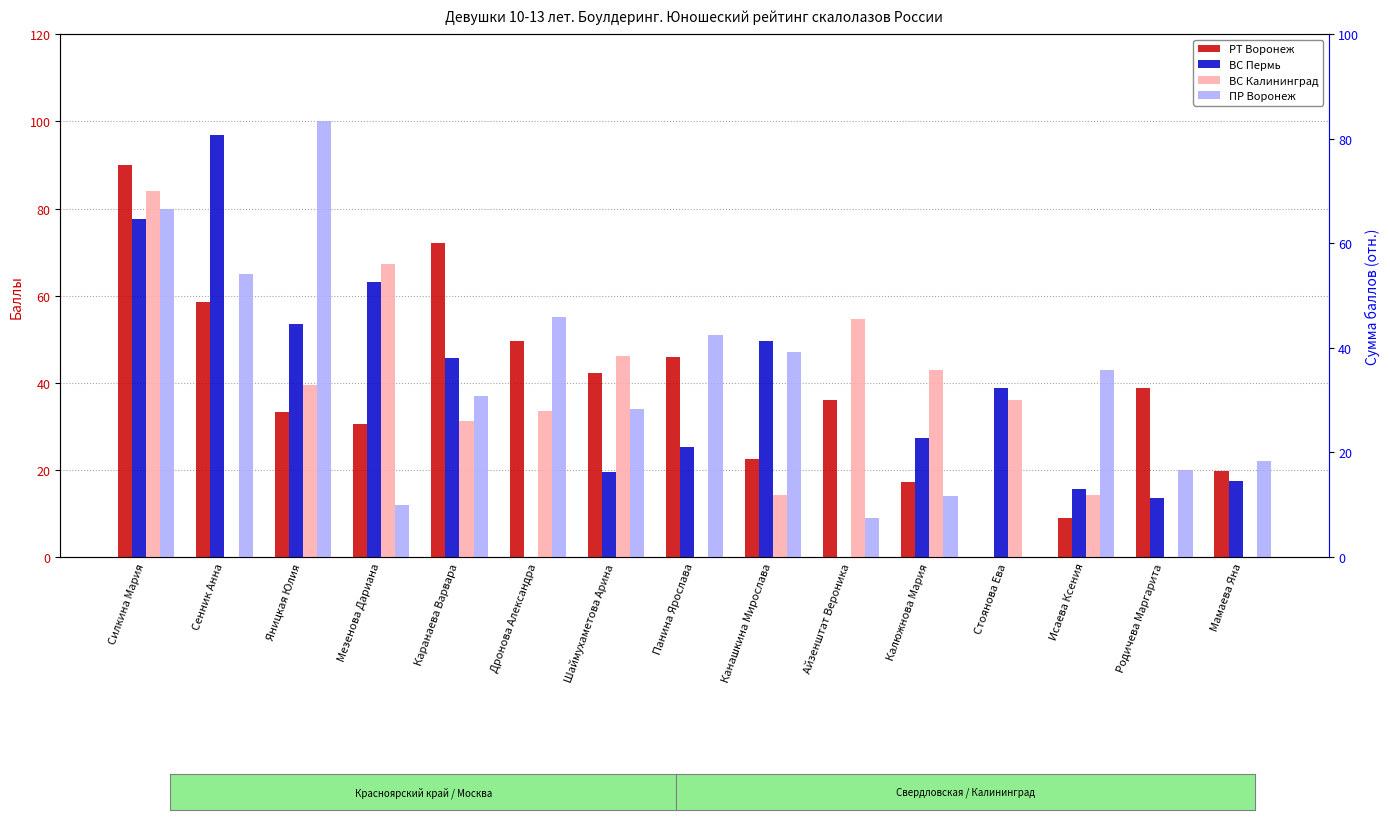

Between Силкина Мария and Мезенова Дариана, which is larger?

Силкина Мария